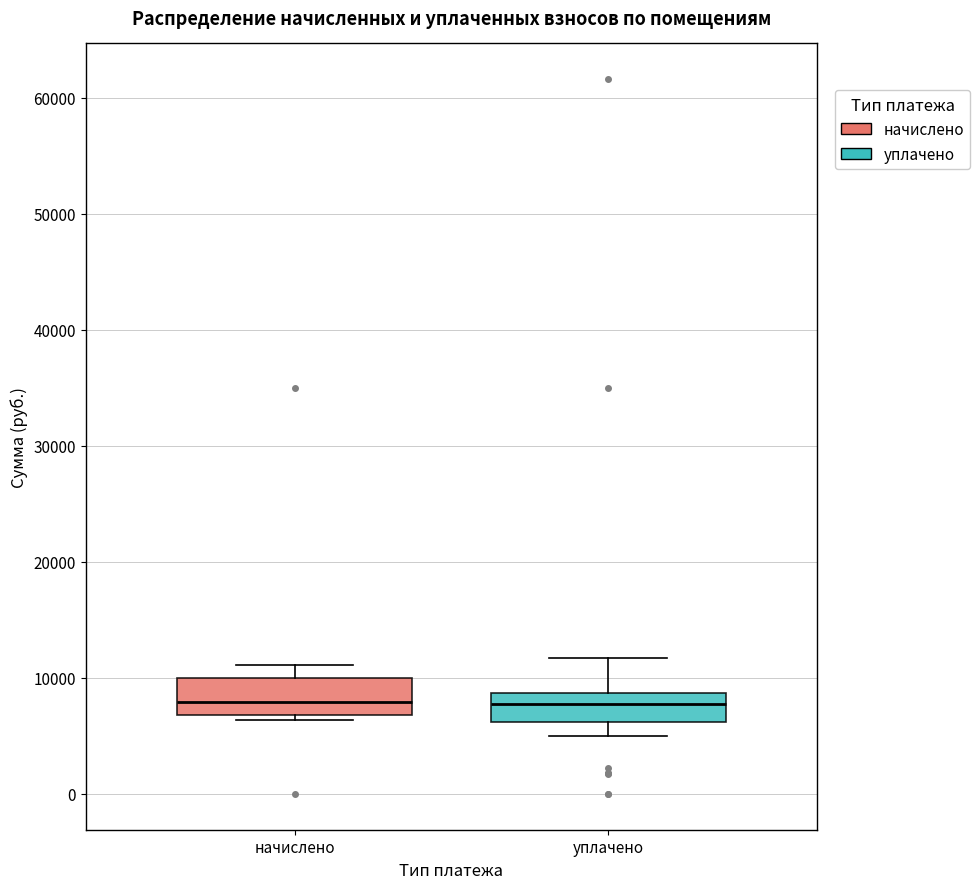

Reading left to right, read every box against the y-axis: the position of its median line, the range the box covers, and the ends of its whiskers. The values are not printed on the chart, so give them approximately, as read against the axis.

начислено: median 8000, box 7000 to 10000, whiskers 6000 to 11000
уплачено: median 8000, box 6000 to 9000, whiskers 5000 to 12000